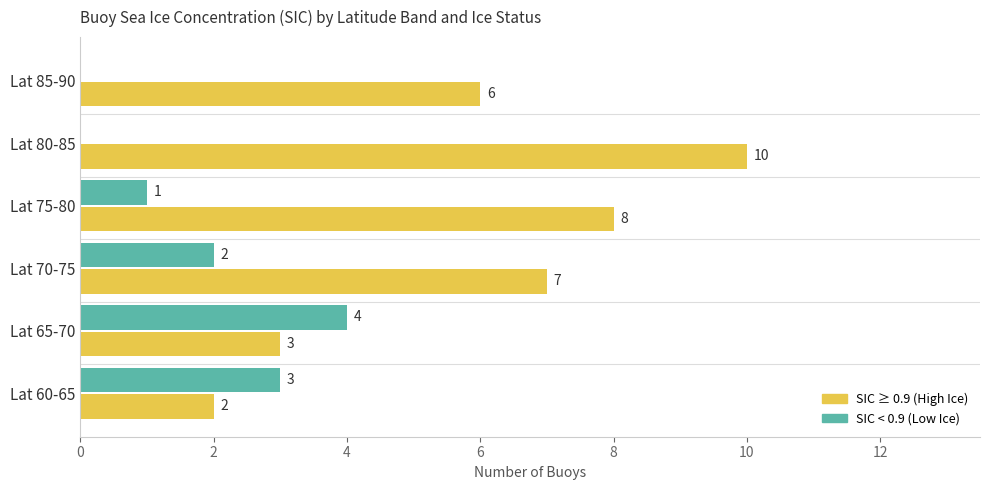

What is the total value across all series at Lat 60-65?

5